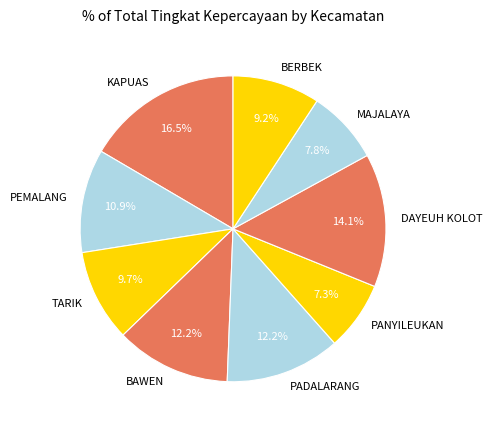

Combined, what portion of the pie is MAJALAYA and PANYILEUKAN?

15.1%